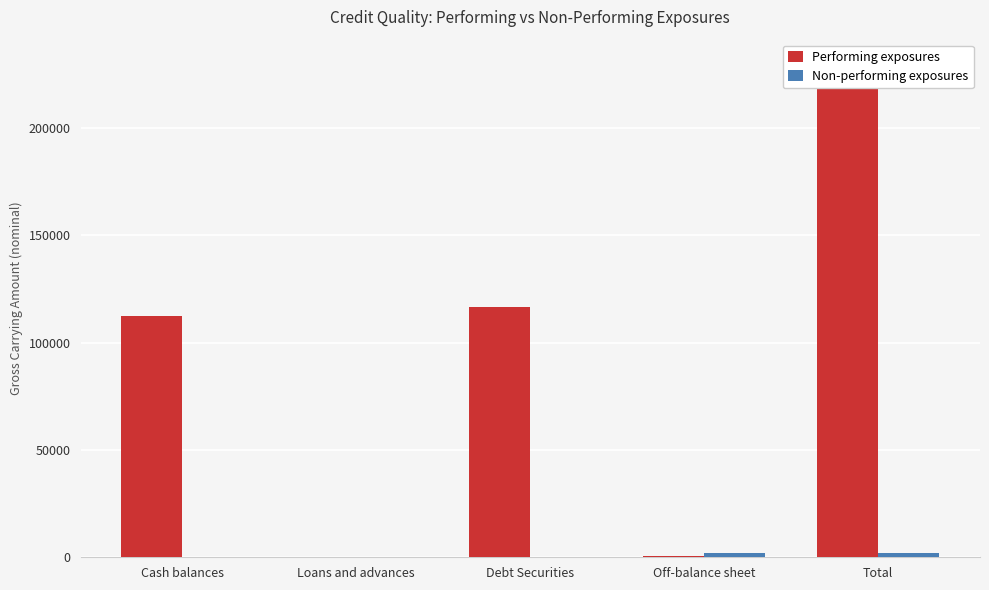

Which series has the largest total across all categories?

Performing exposures